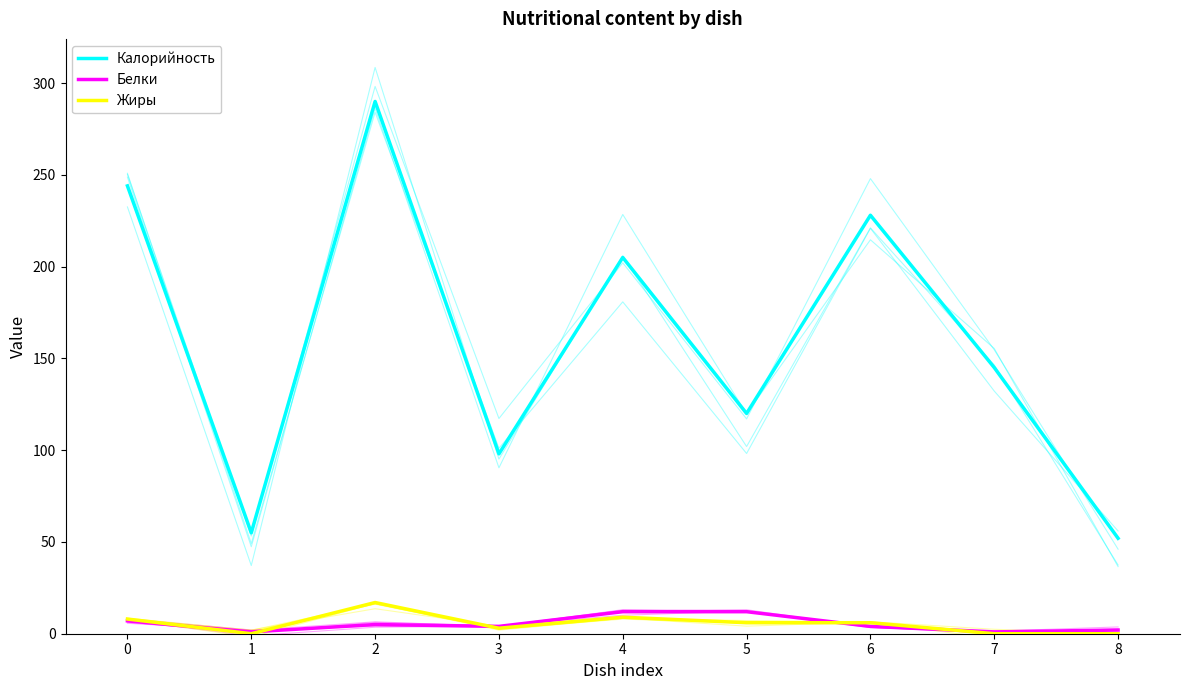

What is the difference between the second highest and second lowest values in the Калорийность series?

189